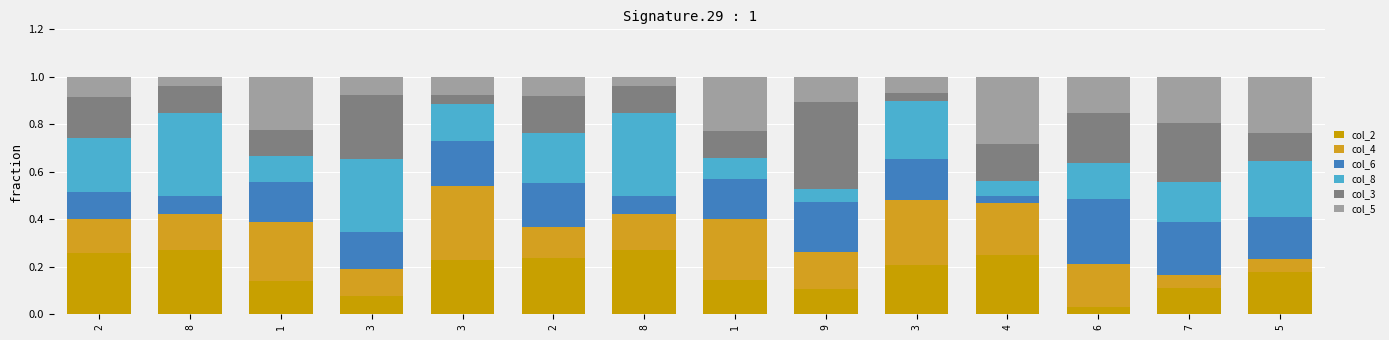

Rank the categories by col_3 value from highest to lowest.

9, 3, 7, 6, 2, 2, 4, 5, 8, 8, 1, 1, 3, 3